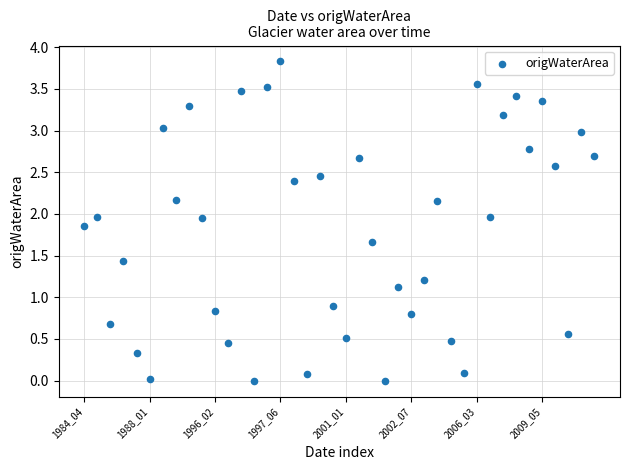

What is the range of Y values (max minus min)?

3.8